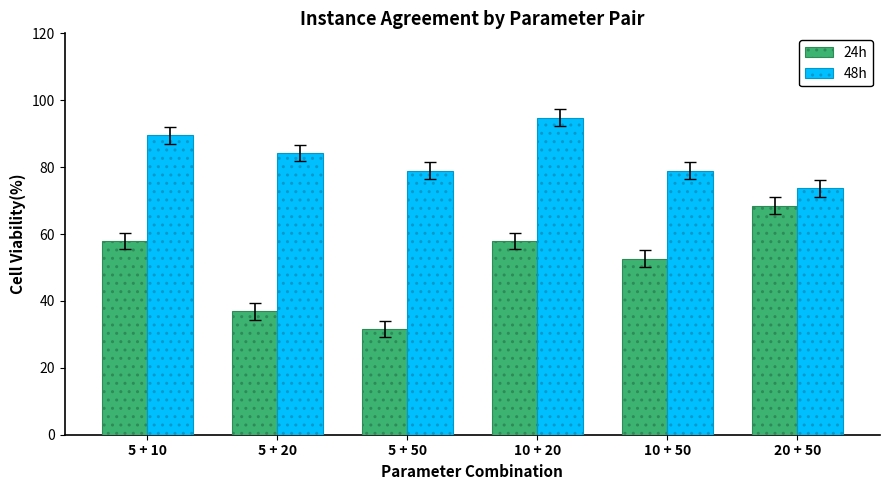

Count the number of data series in this chart.

2